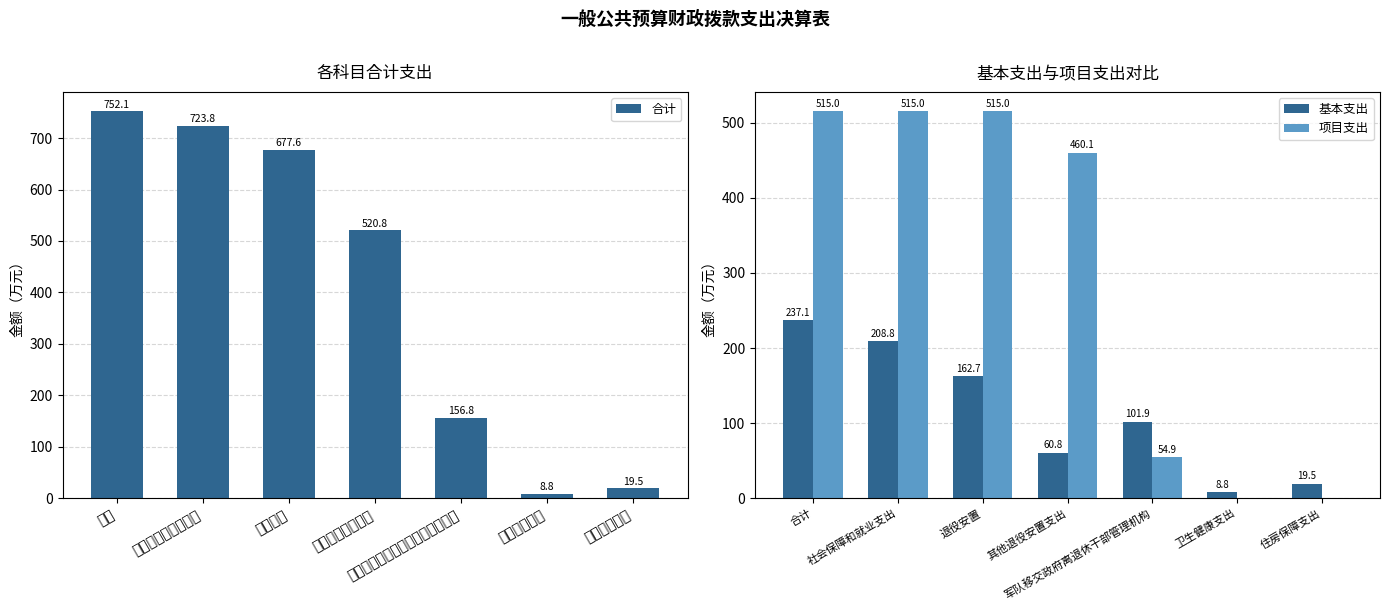

What is the total value across all series at 退役安置?

1355.3